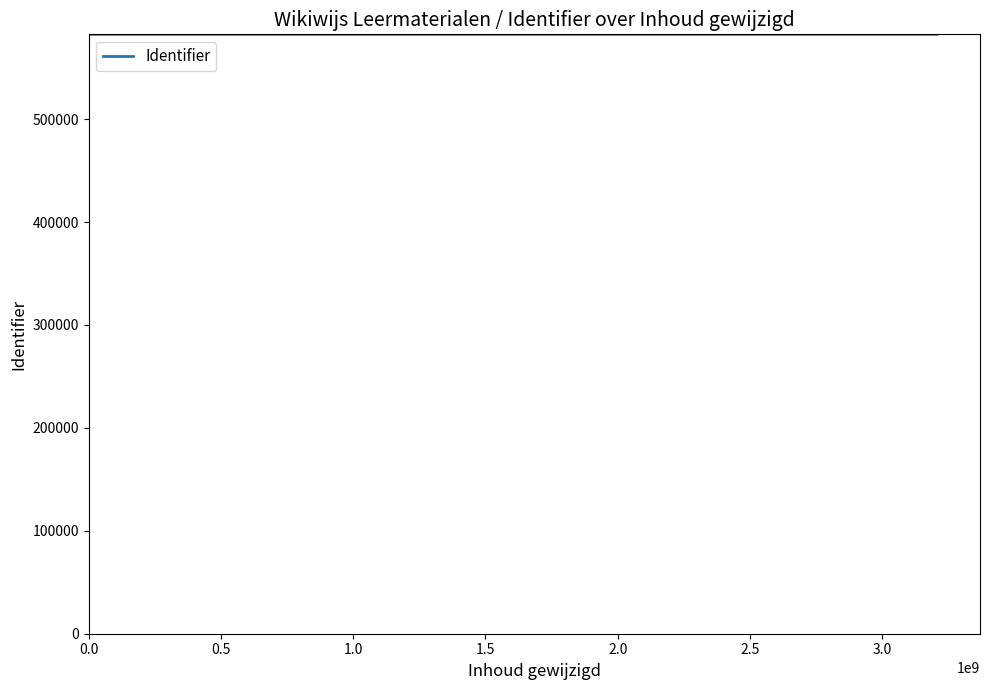

What is the value of the 6th point from the left?

582401